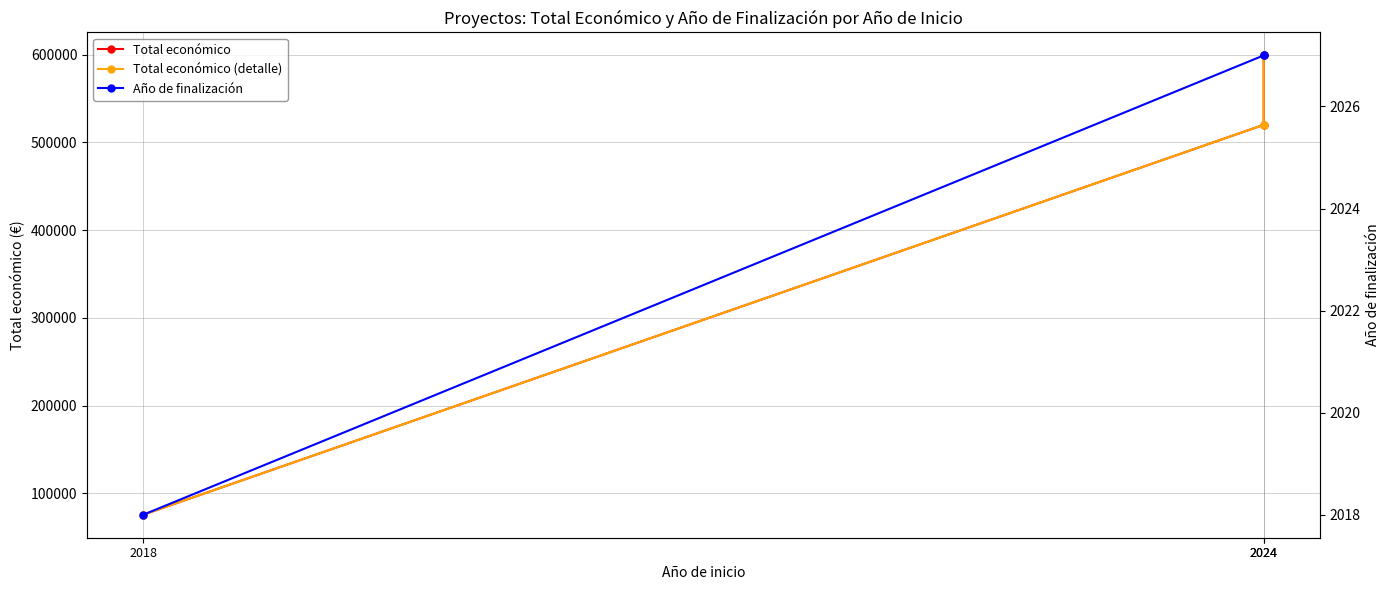

What is the difference between the Total económico (detalle) values at 2024 and 2018?

444487